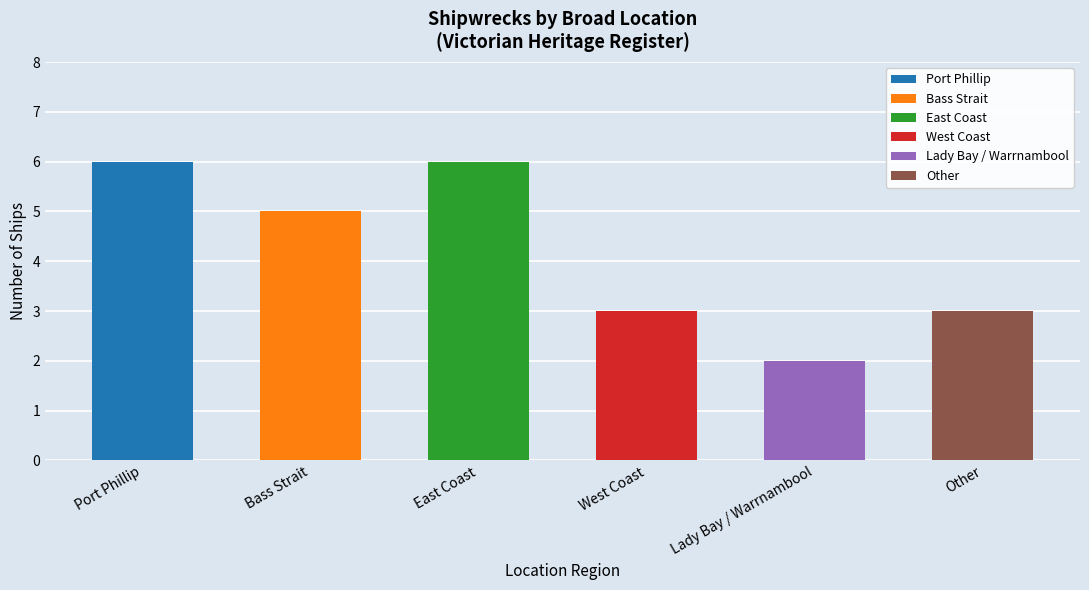

What is the label of the 2nd bar from the right?

Lady Bay / Warrnambool